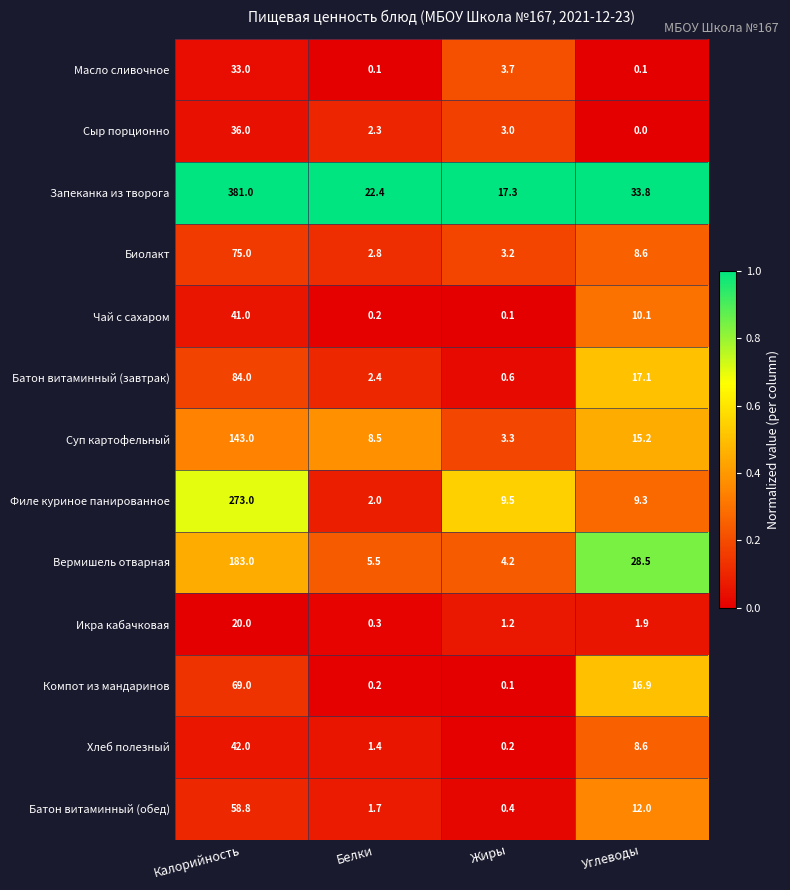

The Батон витаминный (обед) series shows 3.0 at Белки. True or false?

False